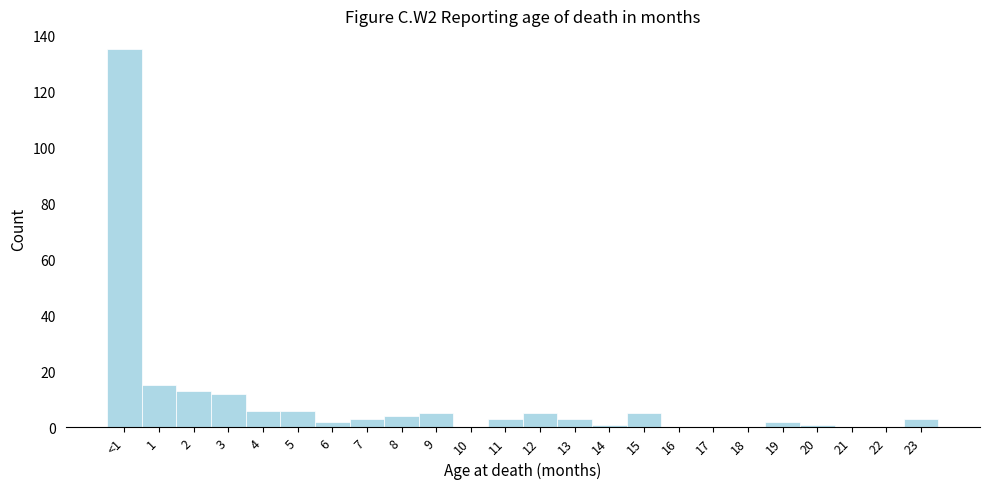

Reading right to left, list all the values displayed in this chart.

23=3	22=0	21=0	20=1	19=2	18=0	17=0	16=0	15=5	14=1	13=3	12=5	11=3	10=0	9=5	8=4	7=3	6=2	5=6	4=6	3=12	2=13	1=15	<1=135